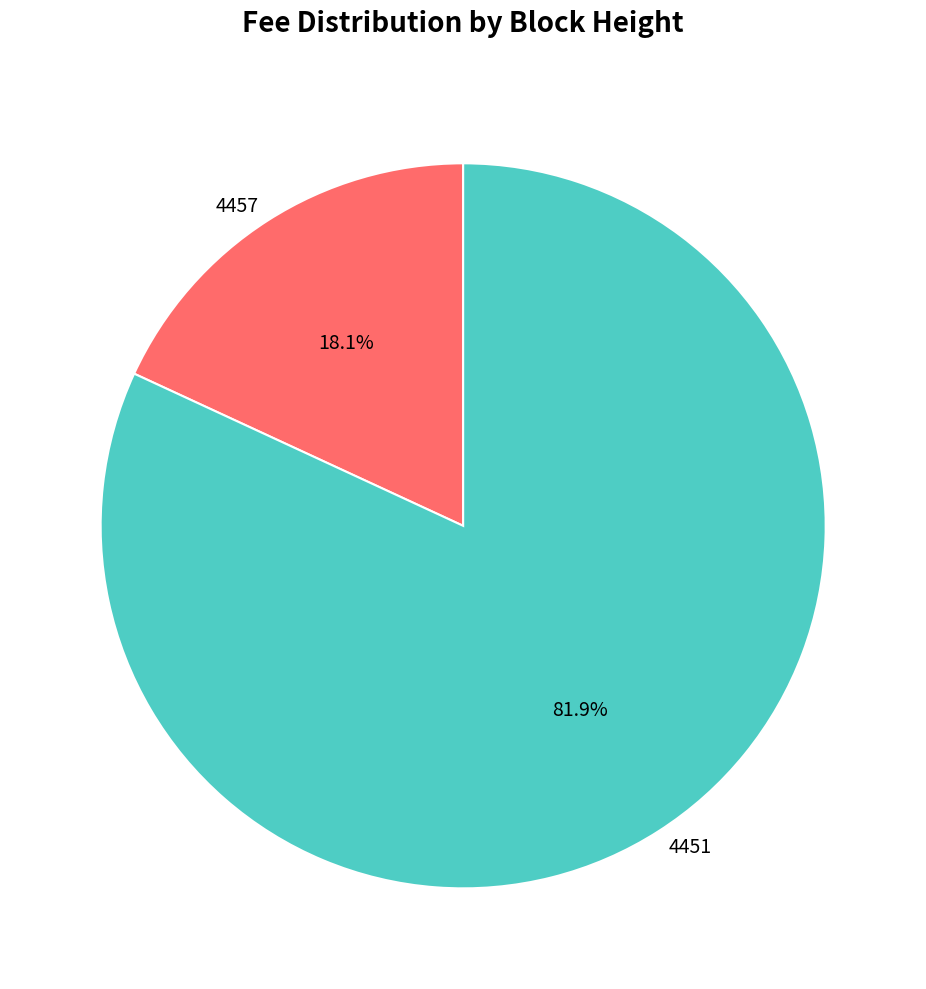

To the nearest percent, what is the combined percentage of 4457 and 4451?

100%